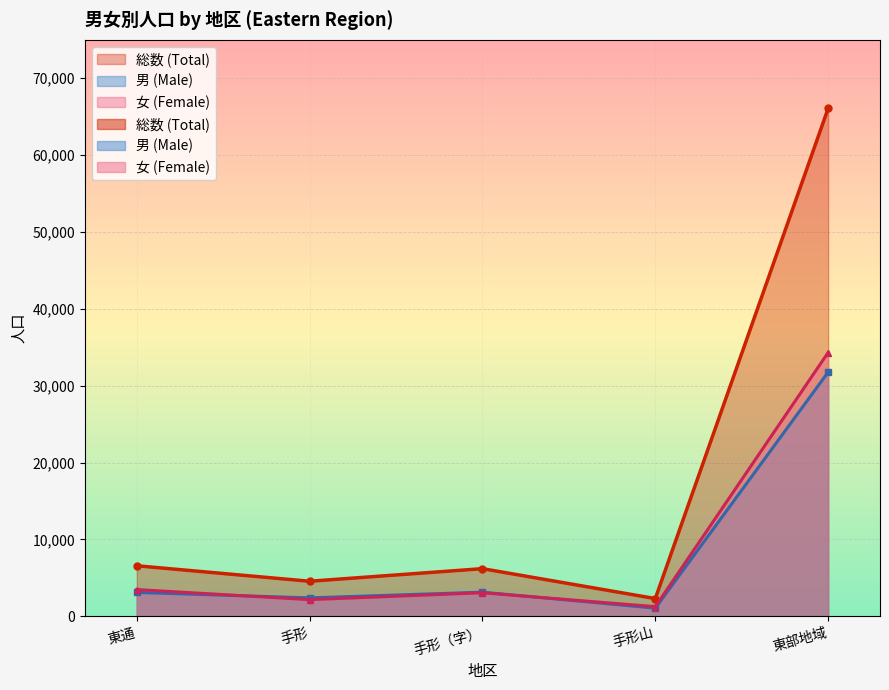

How many values in the 男 (Male) series exceed 3097?

2